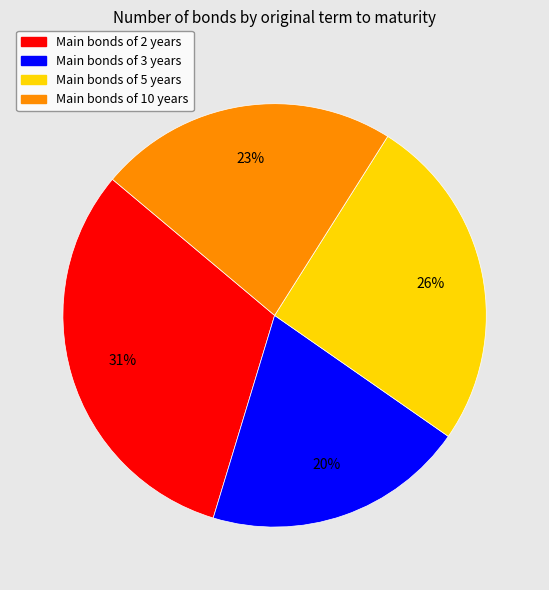

To the nearest percent, what is the average slice percentage?

25%